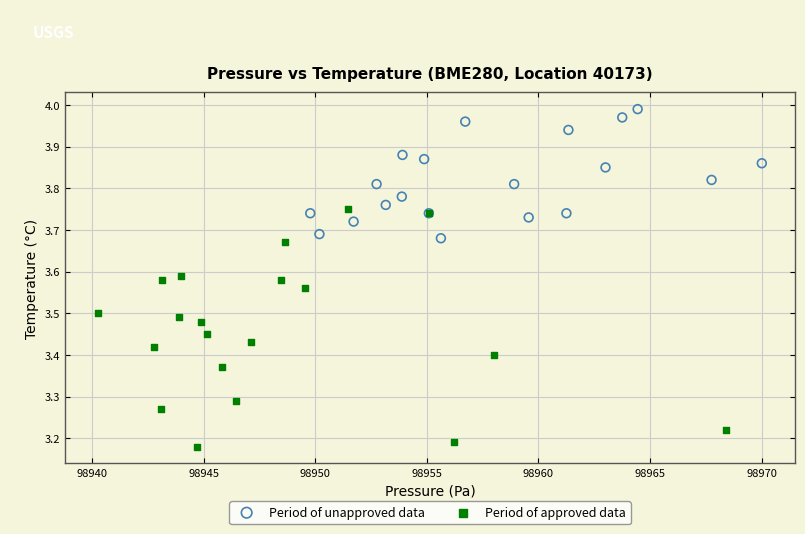

Which series contains the highest Y value?

Period of unapproved data